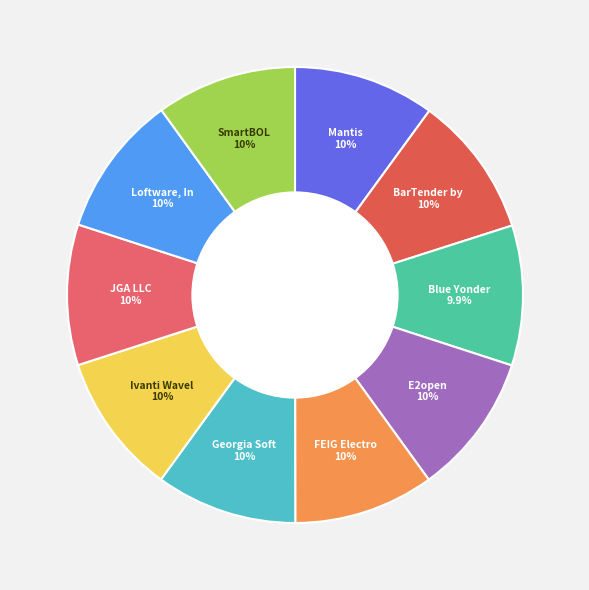

Is there any slice that represents more than half of the pie?

No